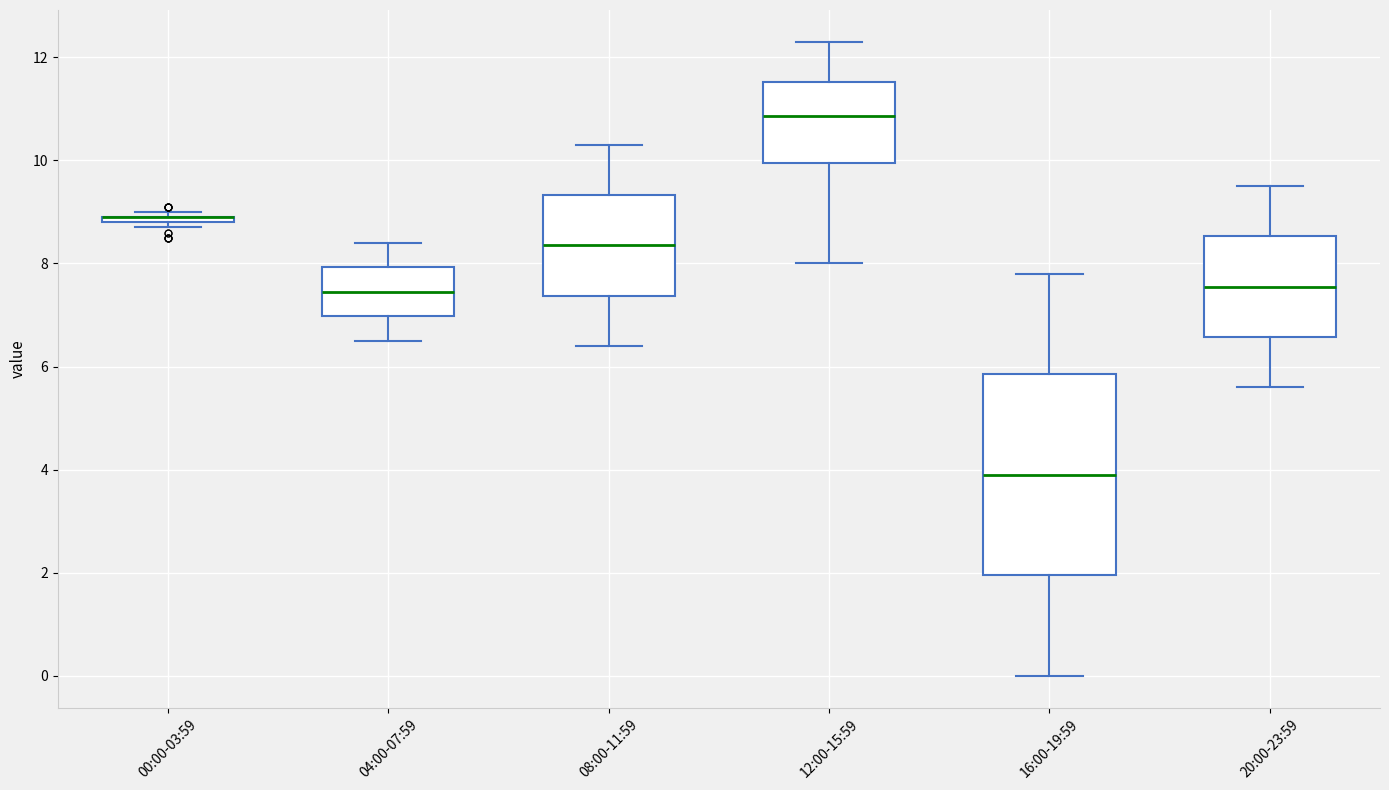

Where does the upper whisker of the box for 04:00-07:59 end on the y-axis? The values are not printed on the chart, so give them approximately, as read against the axis.

8.4